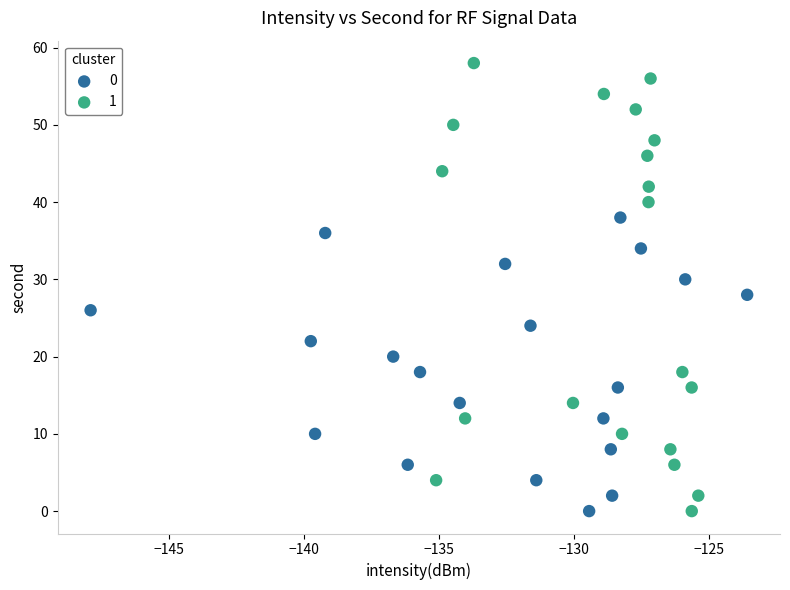

Which series reaches the maximum Y coordinate?

1